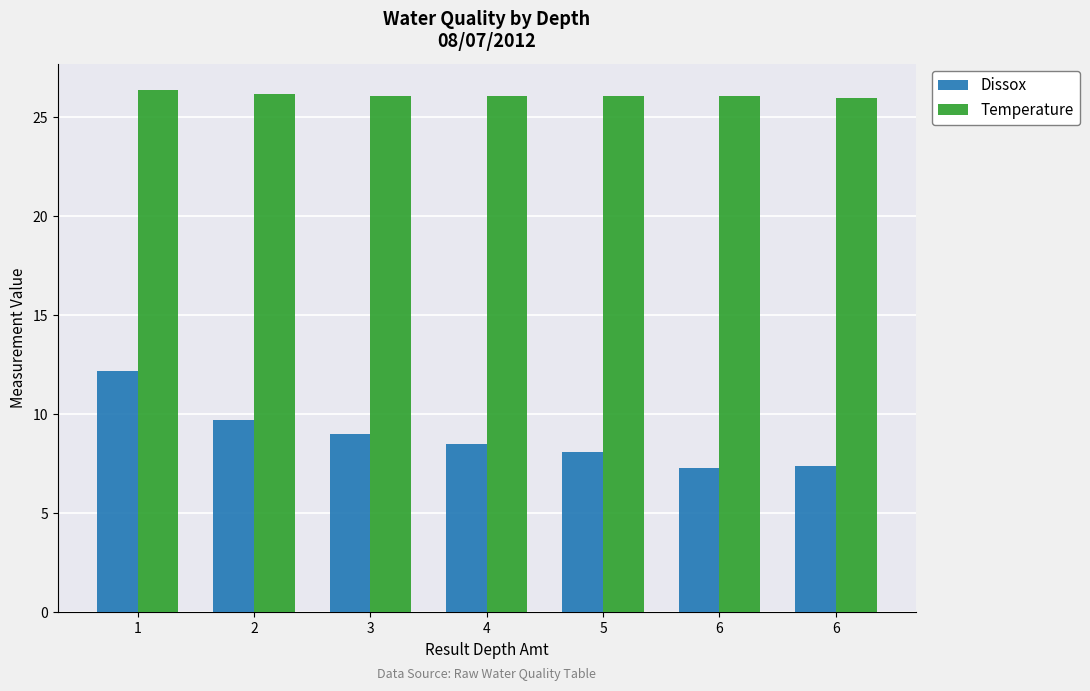

Read the Dissox value at 1.

12.2